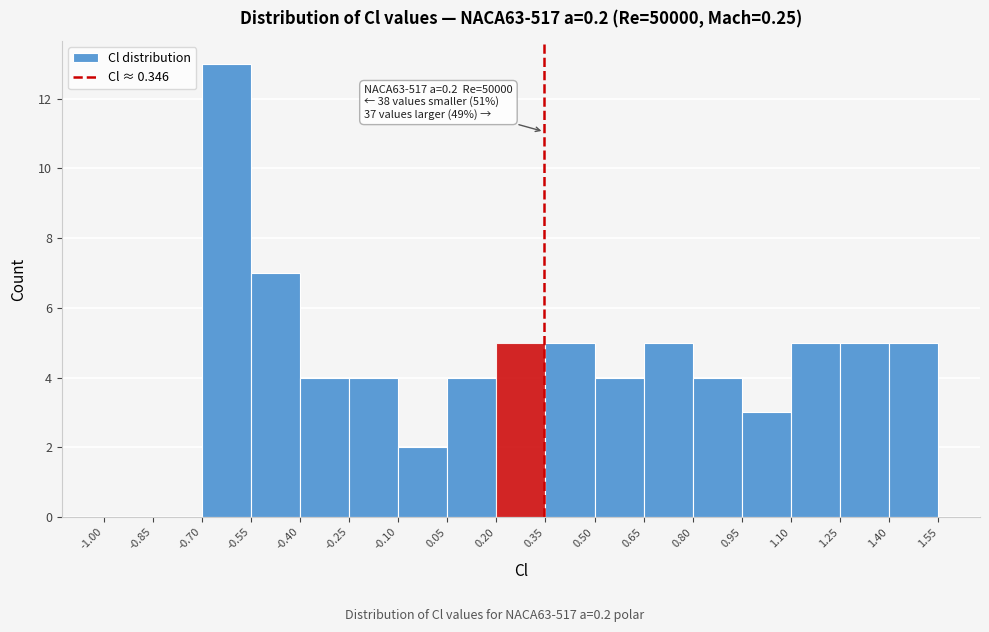

Over which range of the x-axis is the bar tallest?

-0.70 to -0.55